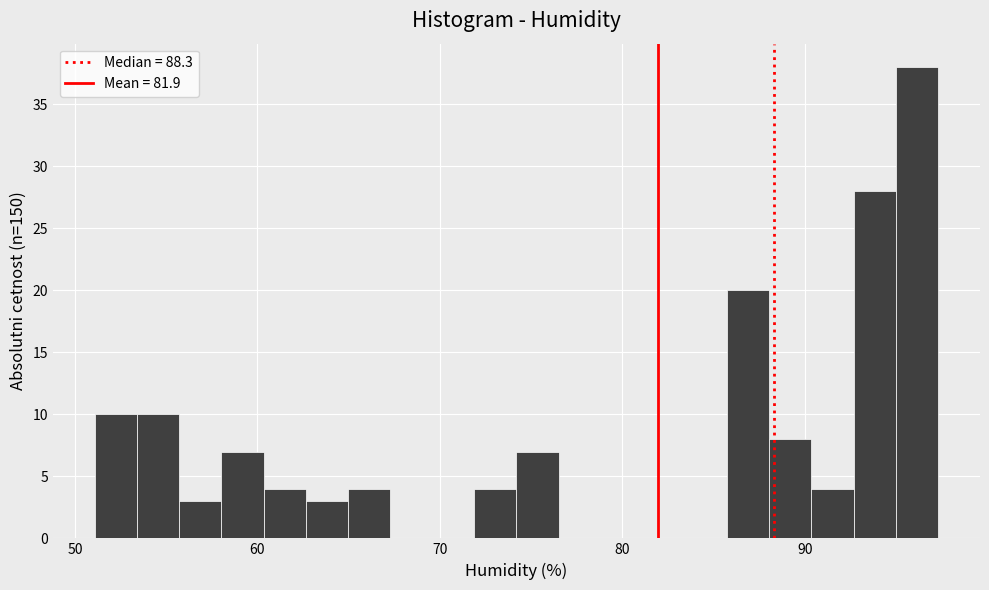

Around what value on the x-axis is the tallest bar? Give the approximate position of its centre, as read against the axis.

96